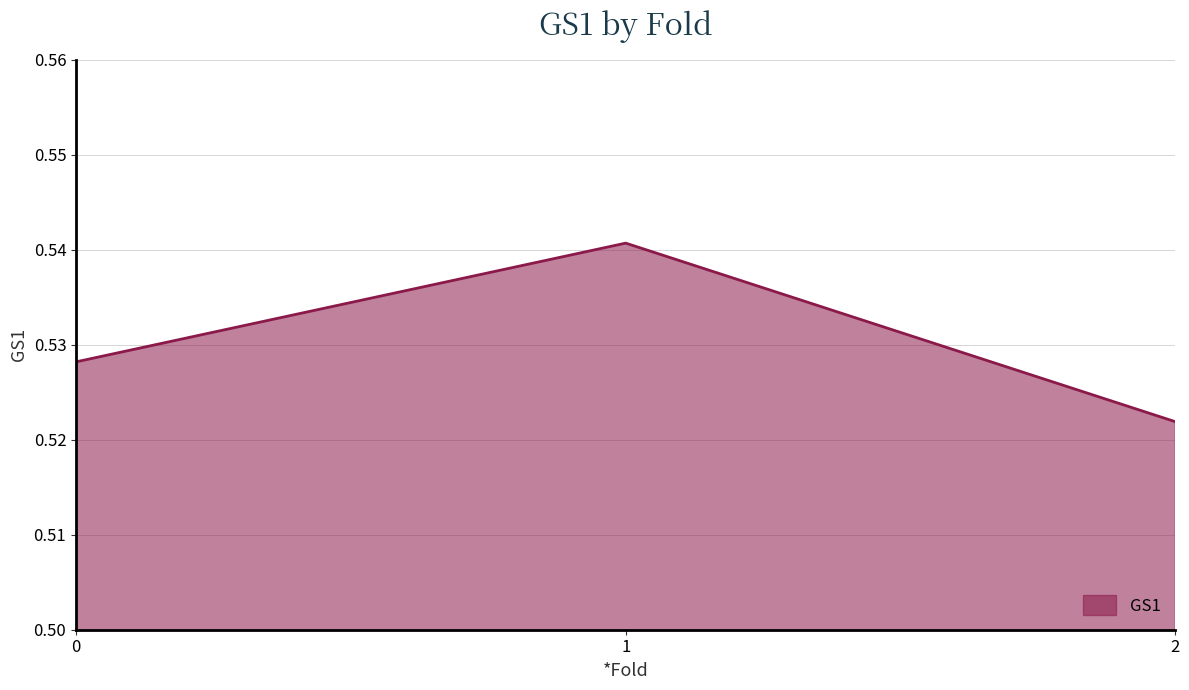

What is the sum of all values?

1.6